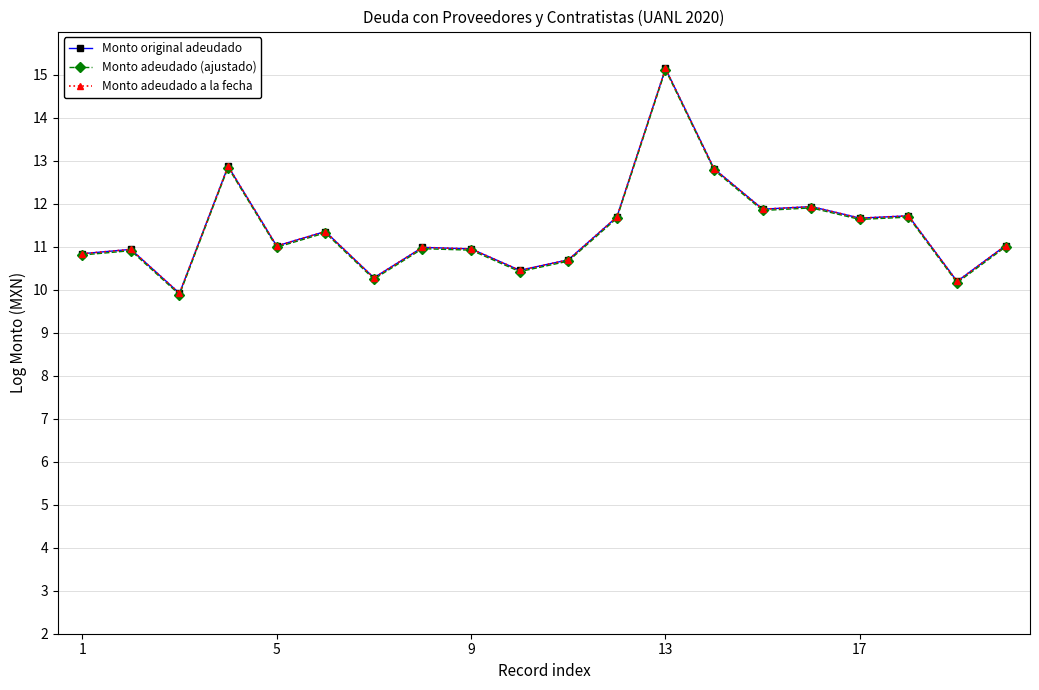

What is the difference between the maximum and minimum values in the Monto adeudado a la fecha series?

5.2